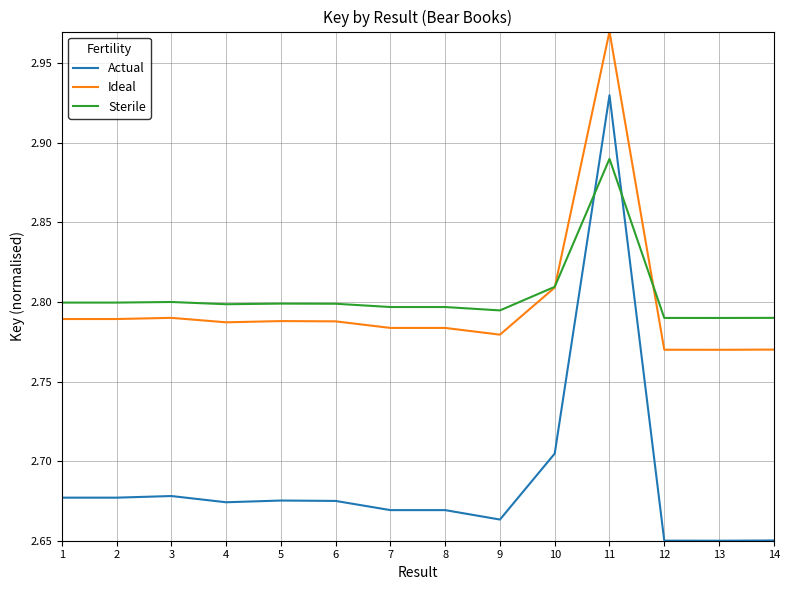

At which label does Ideal reach its peak?

11